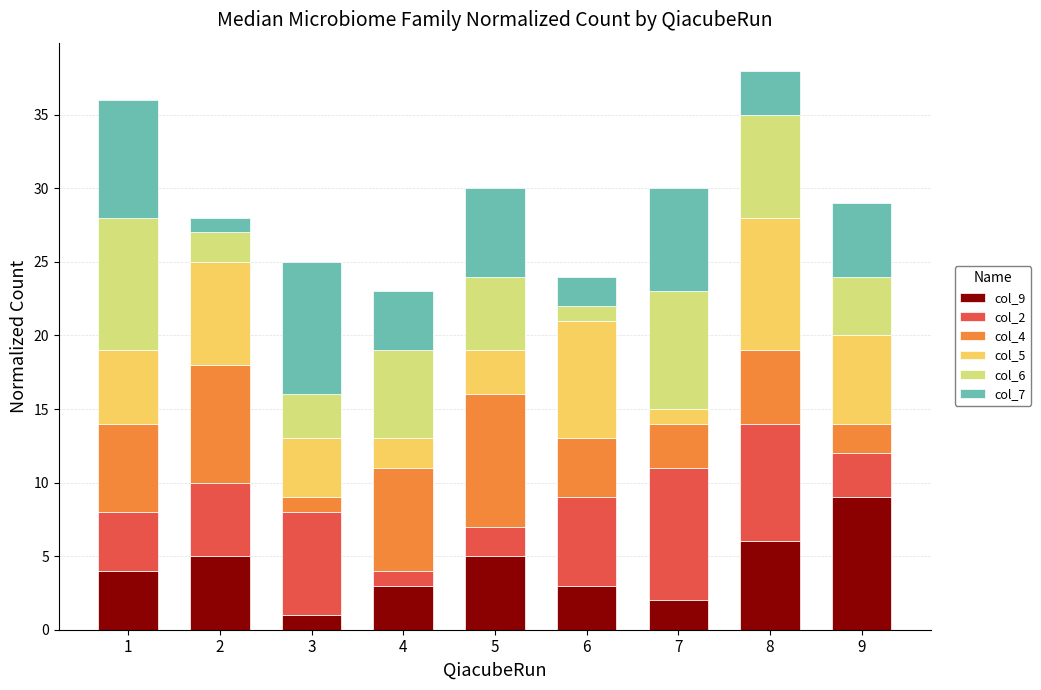

The col_9 series shows 5 at 9. True or false?

False